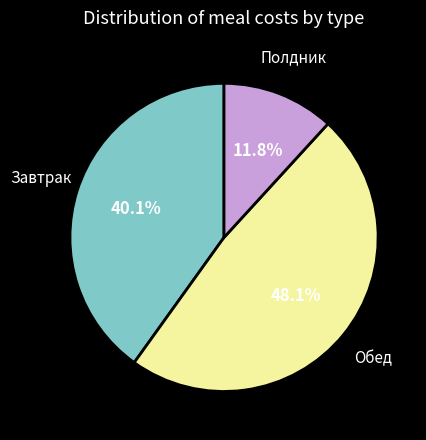

What is the ratio of the value at Обед to the value at Завтрак?

1.2